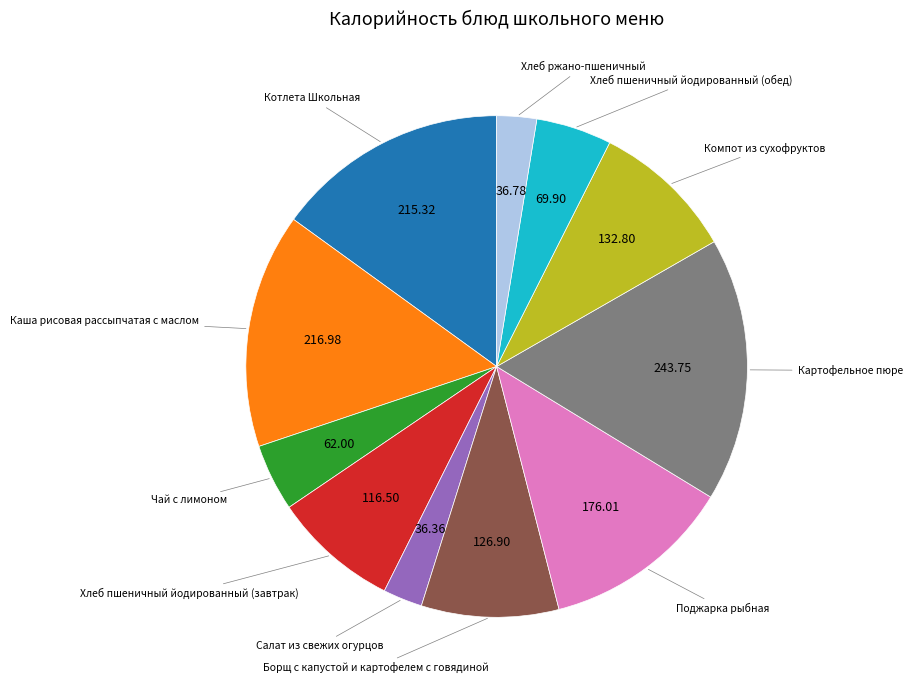

Is there any slice that represents more than half of the pie?

No